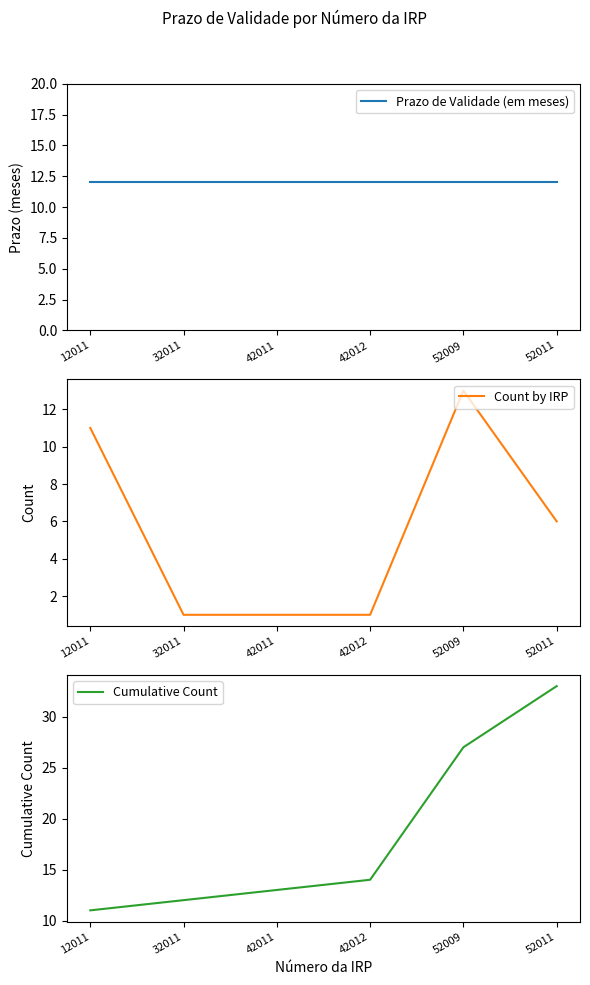

List the series in order of their peak value, lowest first.

Prazo de Validade (em meses), Count by IRP, Cumulative Count